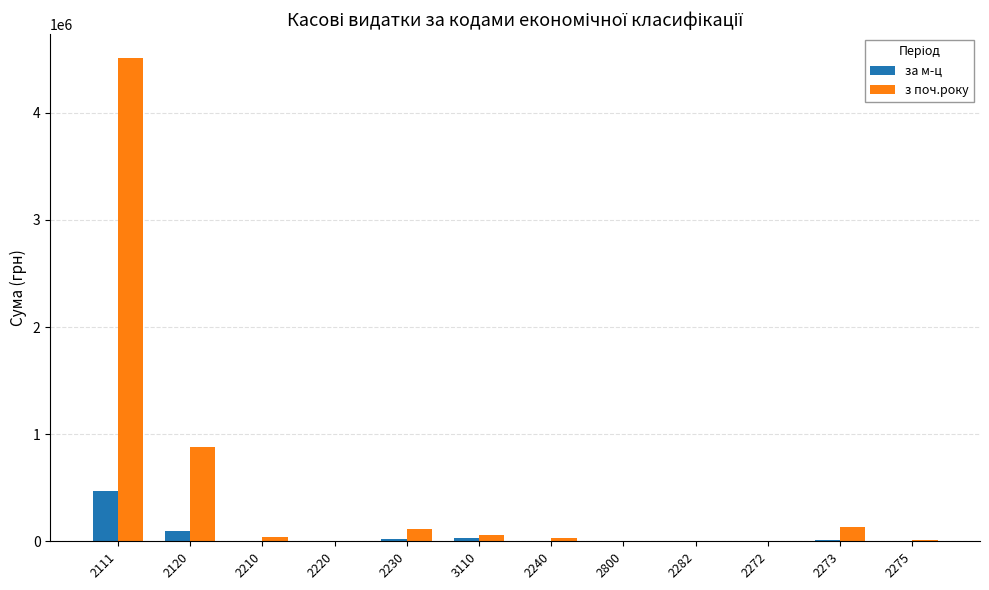

What is the sum of all за м-ц values?

625080.9